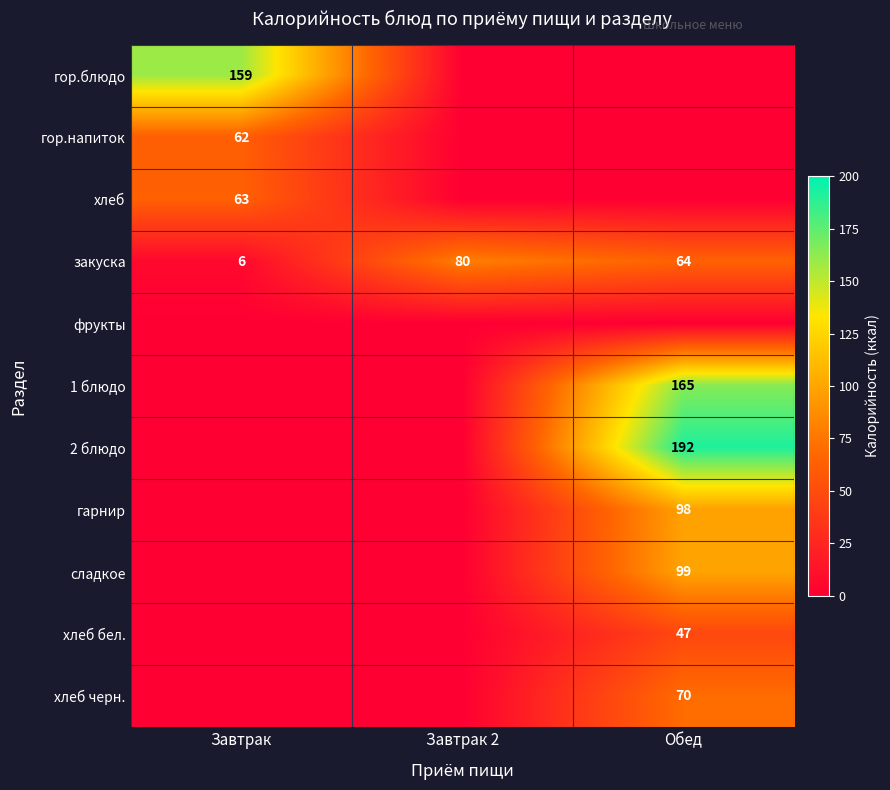

At which label does закуска first exceed 64?

Завтрак 2